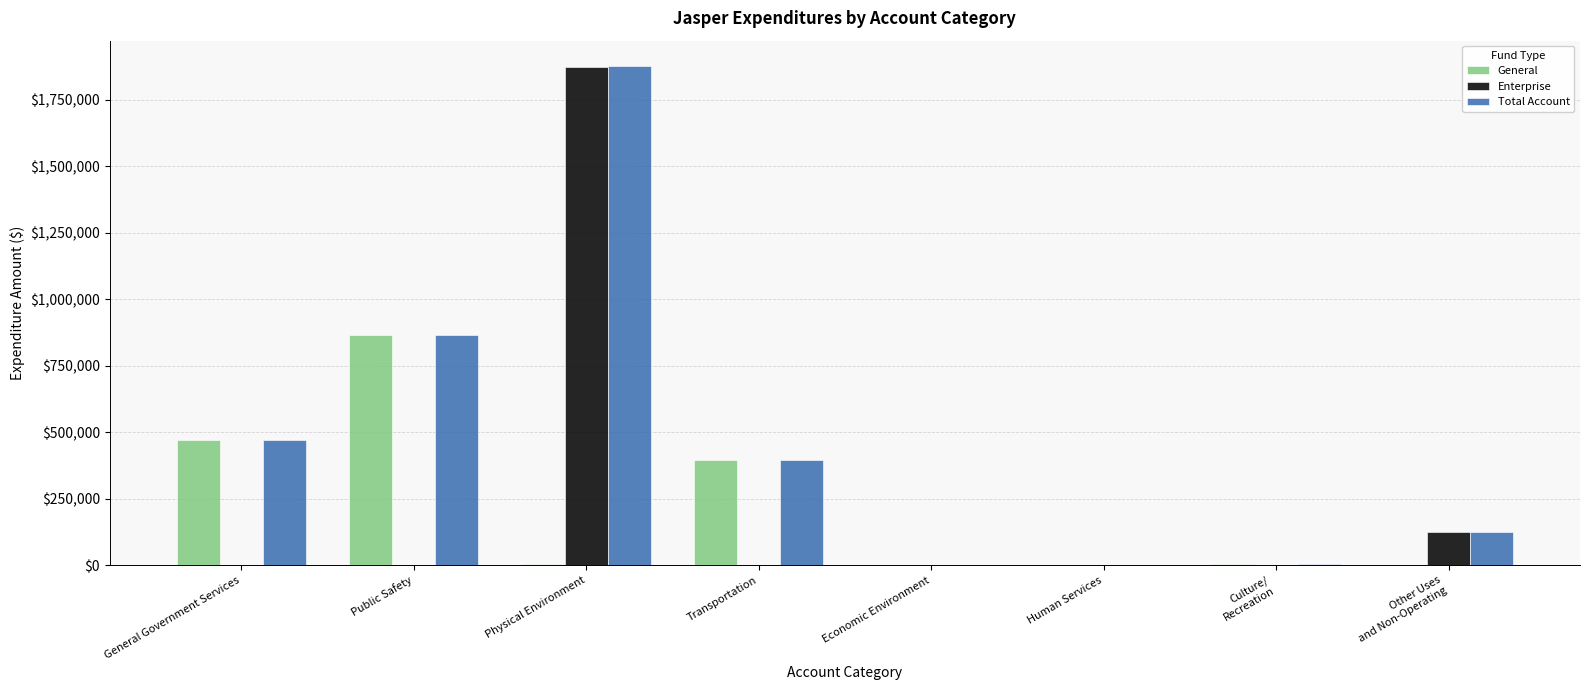

At which category is the sum across all series the highest?

Physical Environment